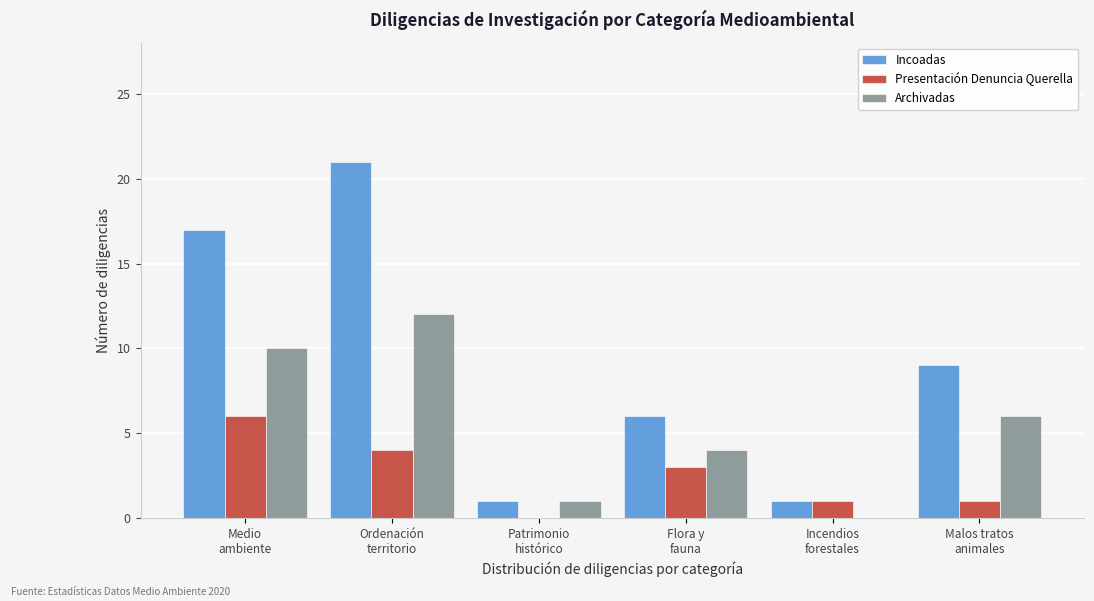

What is the maximum value for Presentación Denuncia Querella?

6